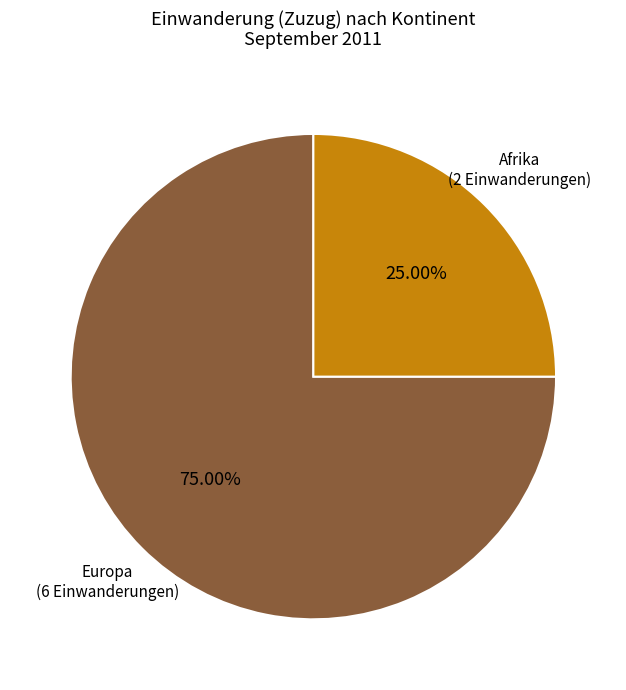

Does any single category account for the majority?

Yes